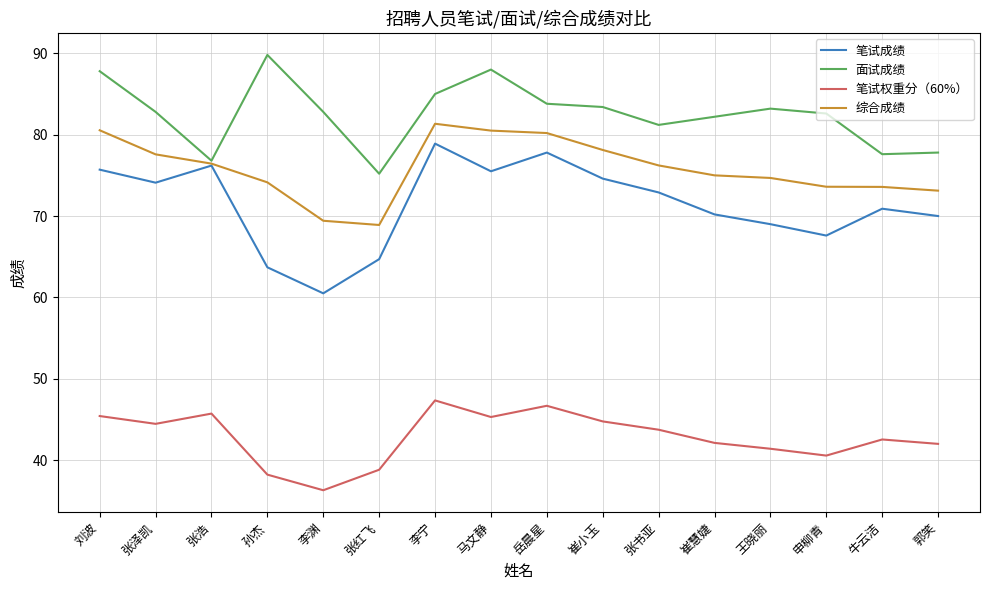

List the series in order of their peak value, lowest first.

笔试权重分（60%）, 笔试成绩, 综合成绩, 面试成绩